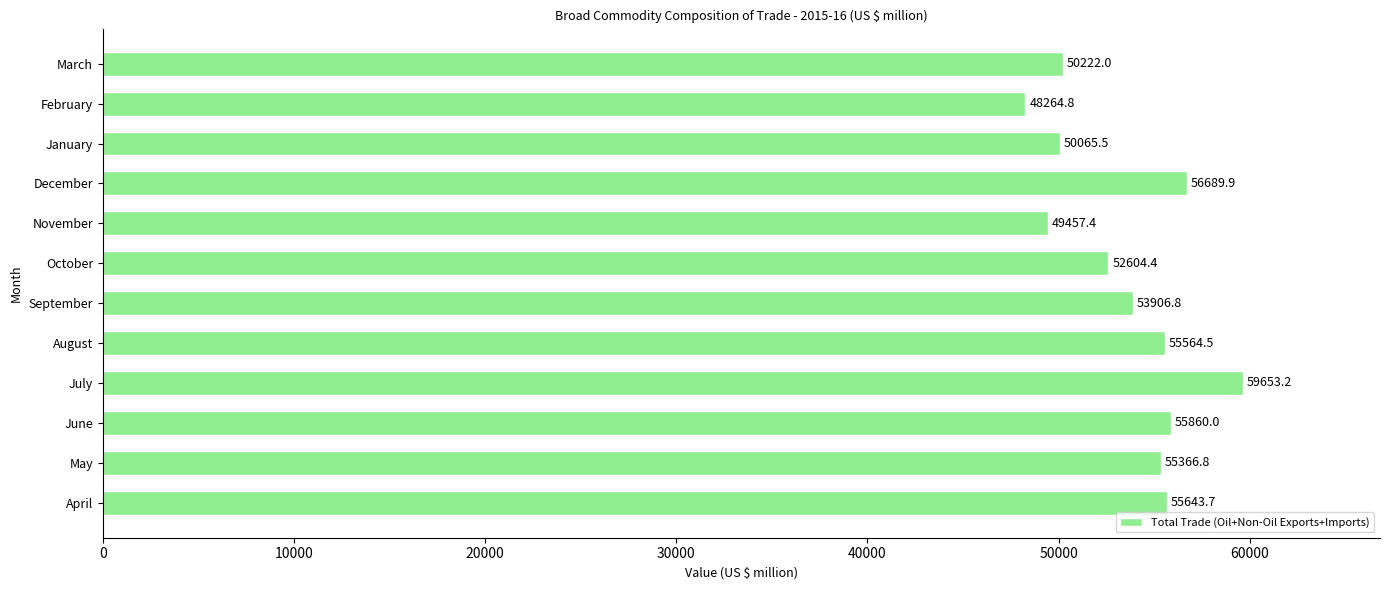

Does the chart contain any negative values?

No